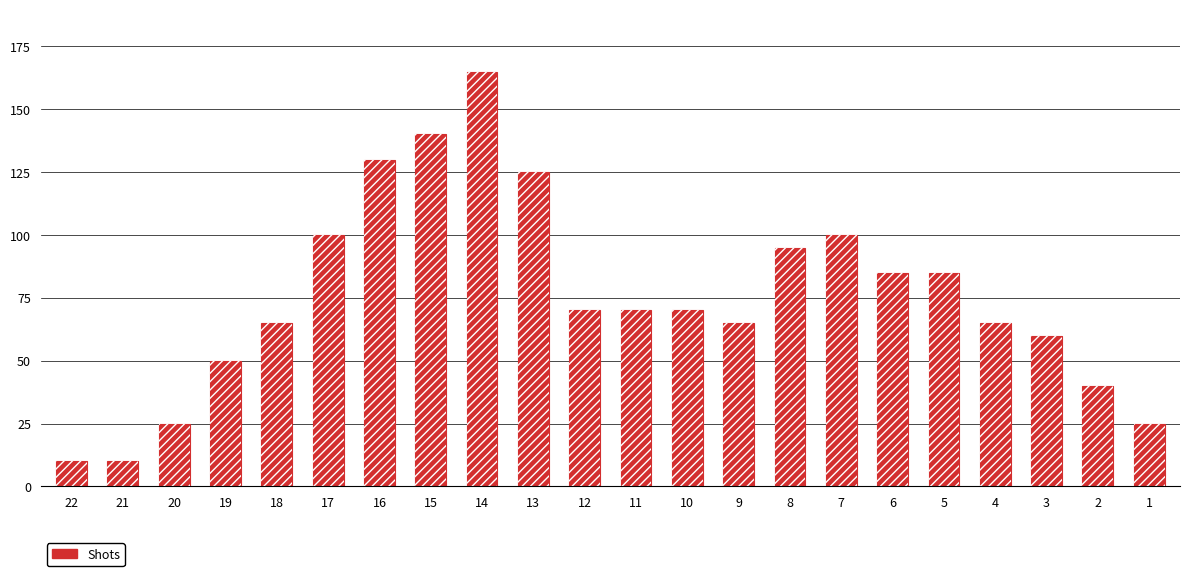

What value does the data have at 15?

140